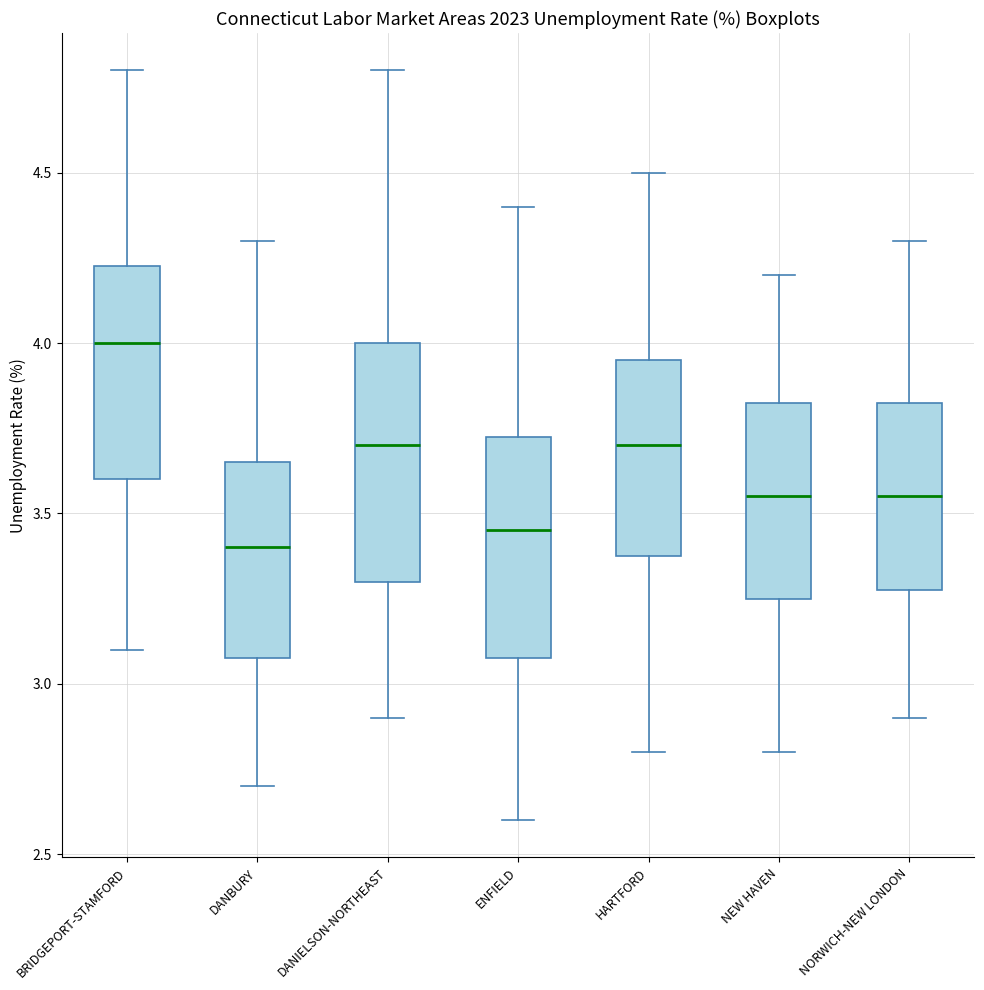

Reading left to right, transcribe this box plot: for each box, give where its median line is, the range the box spans, and where its two whiskers end, as read against the y-axis. The values are not printed on the chart, so give them approximately, as read against the axis.

BRIDGEPORT-STAMFORD: median 4.00, box 3.60 to 4.25, whiskers 3.10 to 4.80
DANBURY: median 3.40, box 3.10 to 3.65, whiskers 2.70 to 4.30
DANIELSON-NORTHEAST: median 3.70, box 3.30 to 4.00, whiskers 2.90 to 4.80
ENFIELD: median 3.45, box 3.10 to 3.75, whiskers 2.60 to 4.40
HARTFORD: median 3.70, box 3.40 to 3.95, whiskers 2.80 to 4.50
NEW HAVEN: median 3.55, box 3.25 to 3.85, whiskers 2.80 to 4.20
NORWICH-NEW LONDON: median 3.55, box 3.30 to 3.85, whiskers 2.90 to 4.30